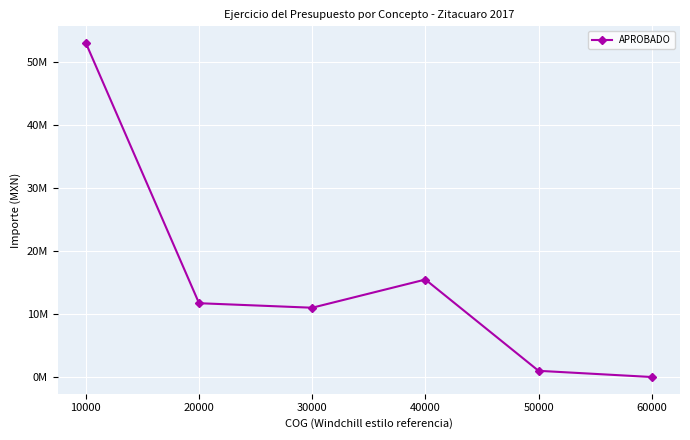

Reading left to right, extract all data points from this chart.

52990598.1	11709557.8	10992675.4	15465087.8	983431.4	0.0